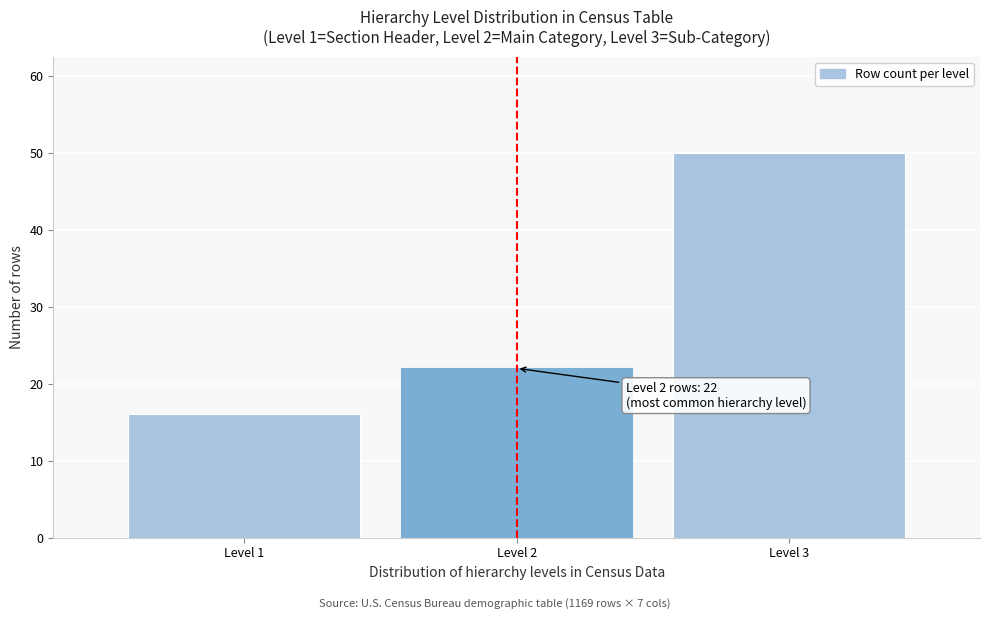

Reading left to right, list all the values displayed in this chart.

Level 1=16	Level 2=22	Level 3=50